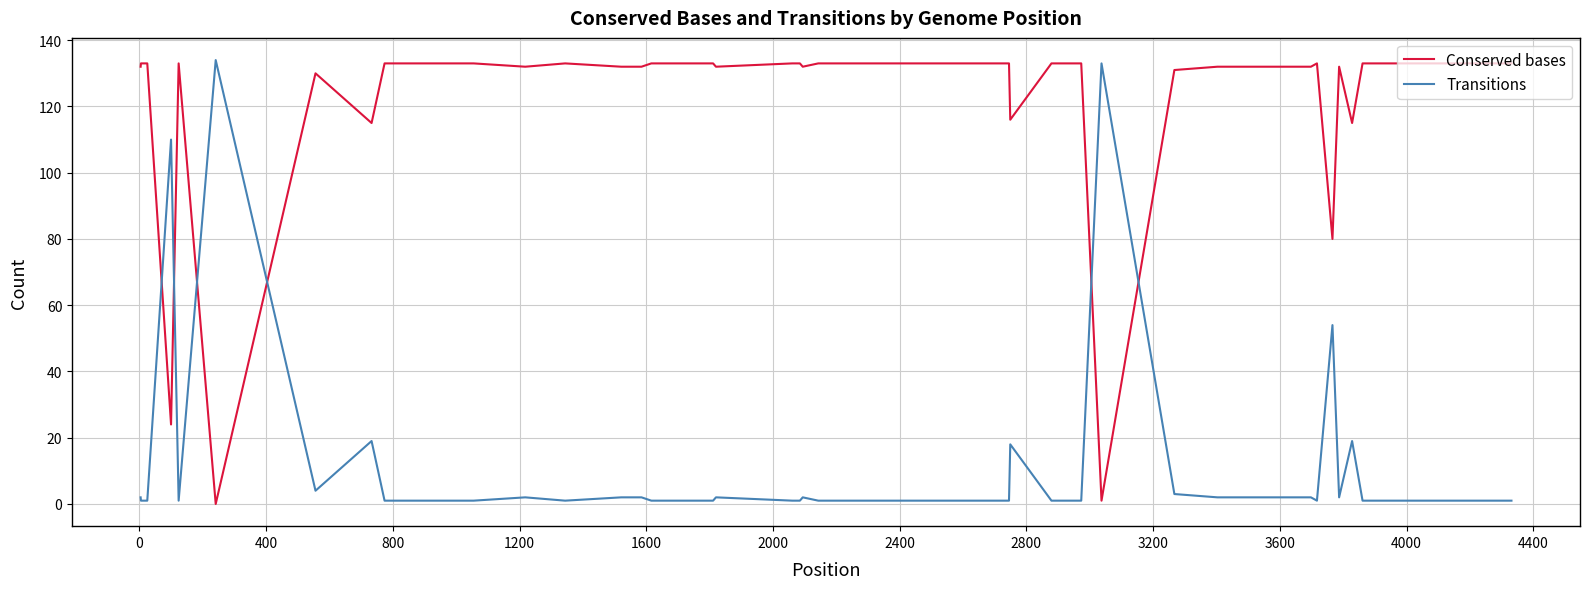

What is the average value of the Conserved bases series?

121